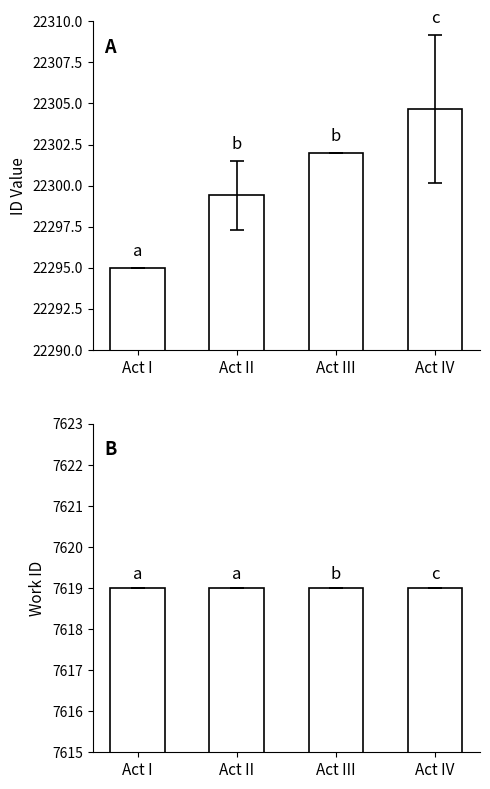

How many bars are there in total?

8